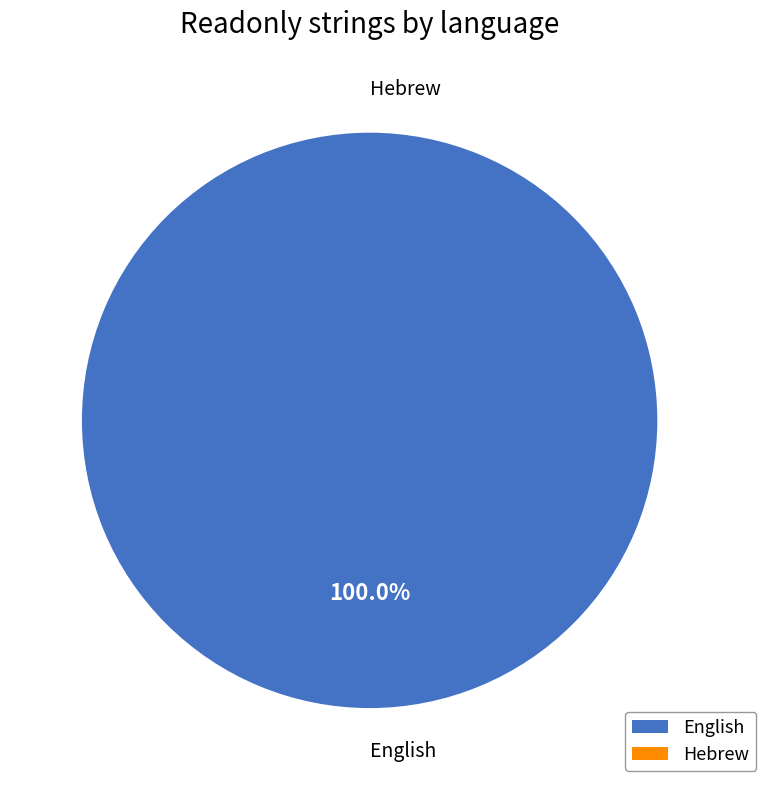

Count the number of slices in the pie.

2